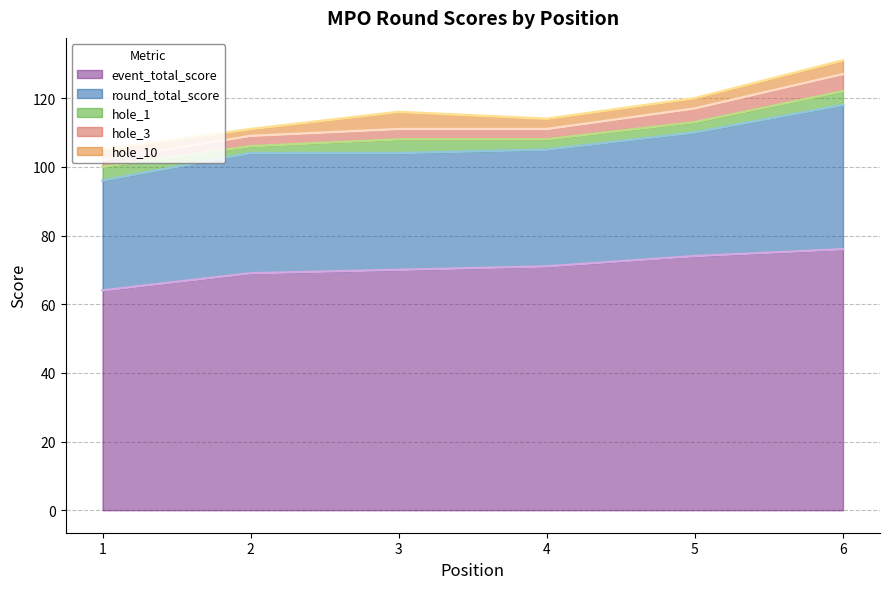

What is the value of the hole_3 point at the 3rd from the left?

3